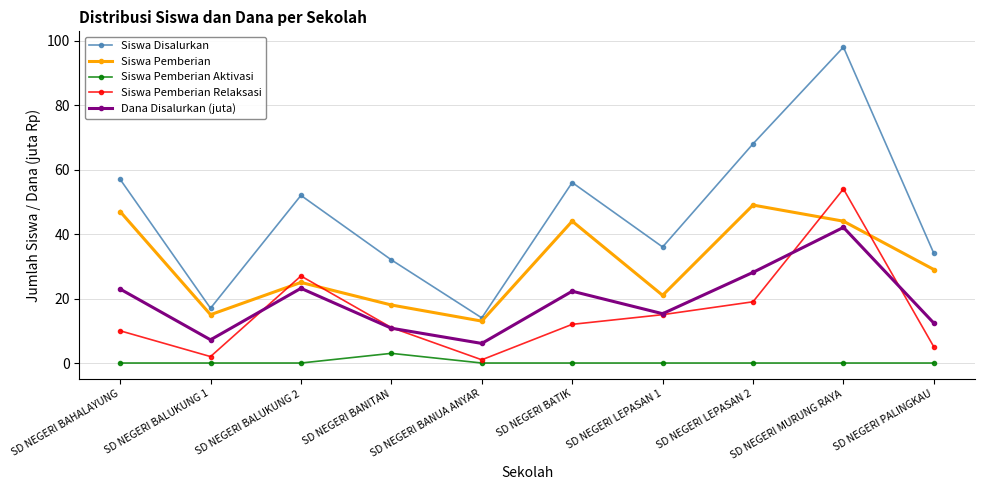

What is the maximum value for Siswa Pemberian Aktivasi?

3.0